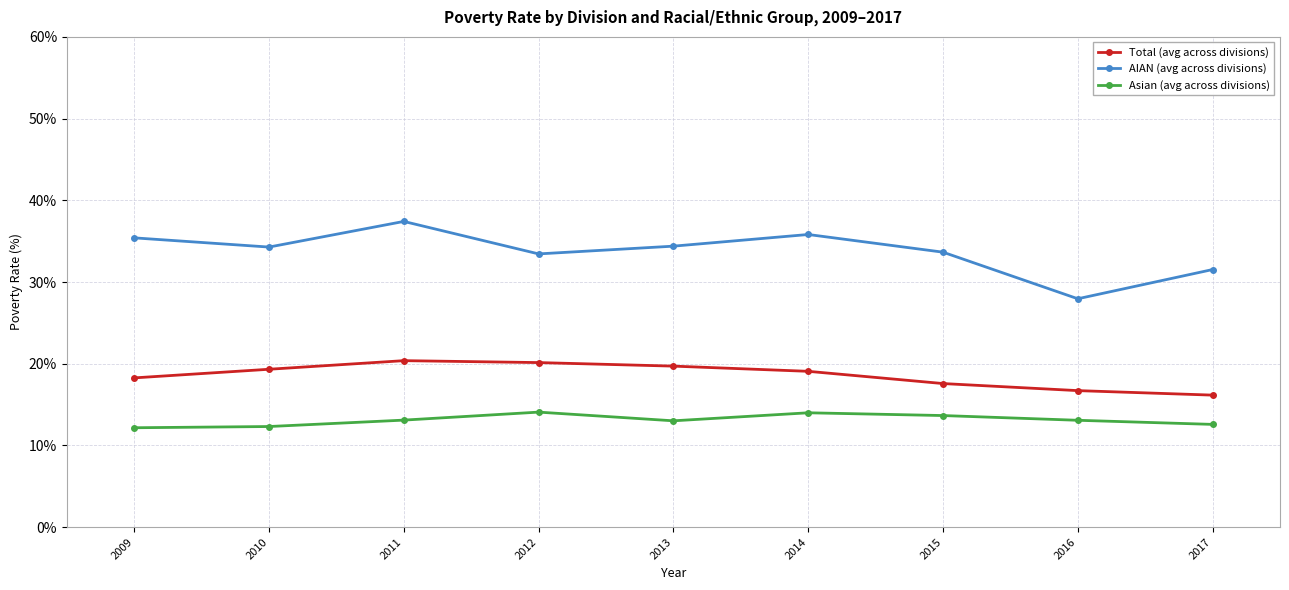

True or false: Total (avg across divisions) and Asian (avg across divisions) cross at least once.

False